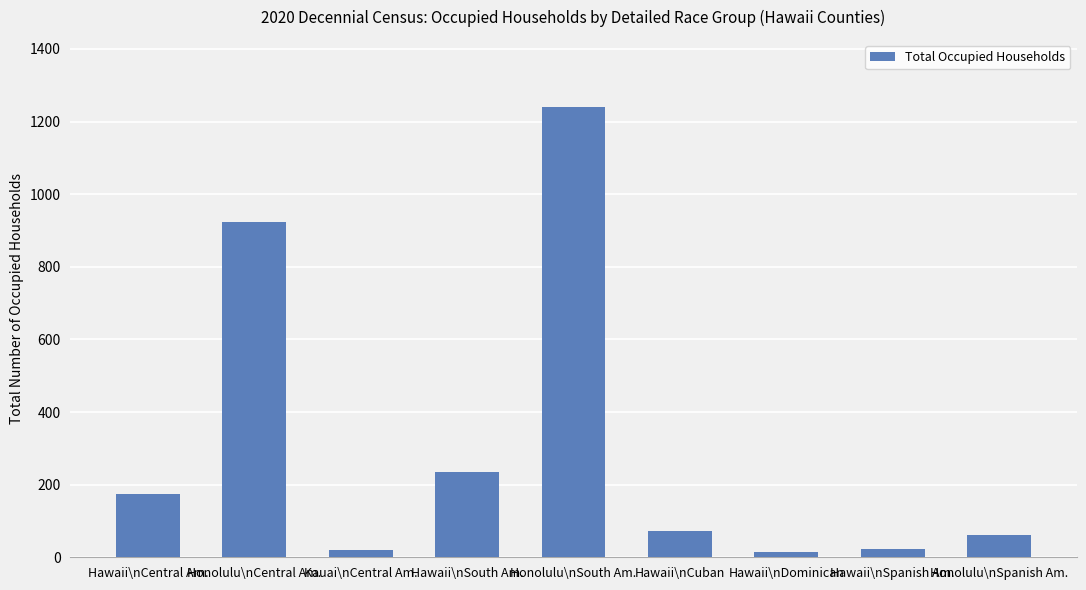

How many data points does each series have?

9